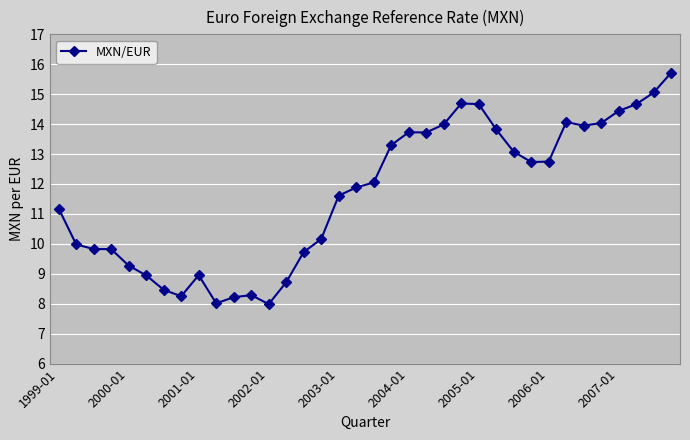

True or false: there are more than 1 points higher than both neighbors.

True